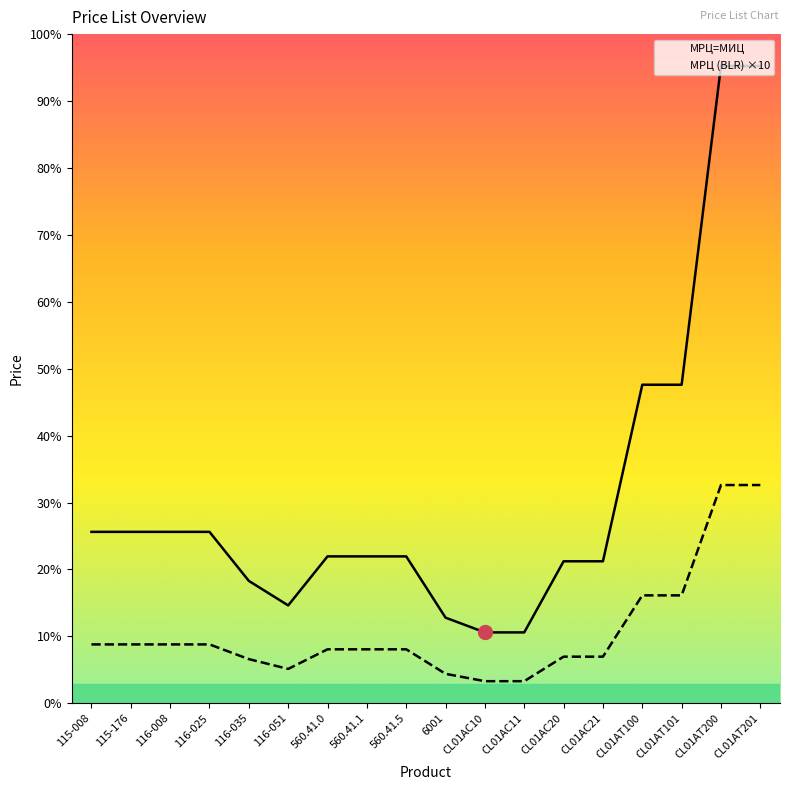

At which category does the chart reach its minimum across all series?

CL01AC10